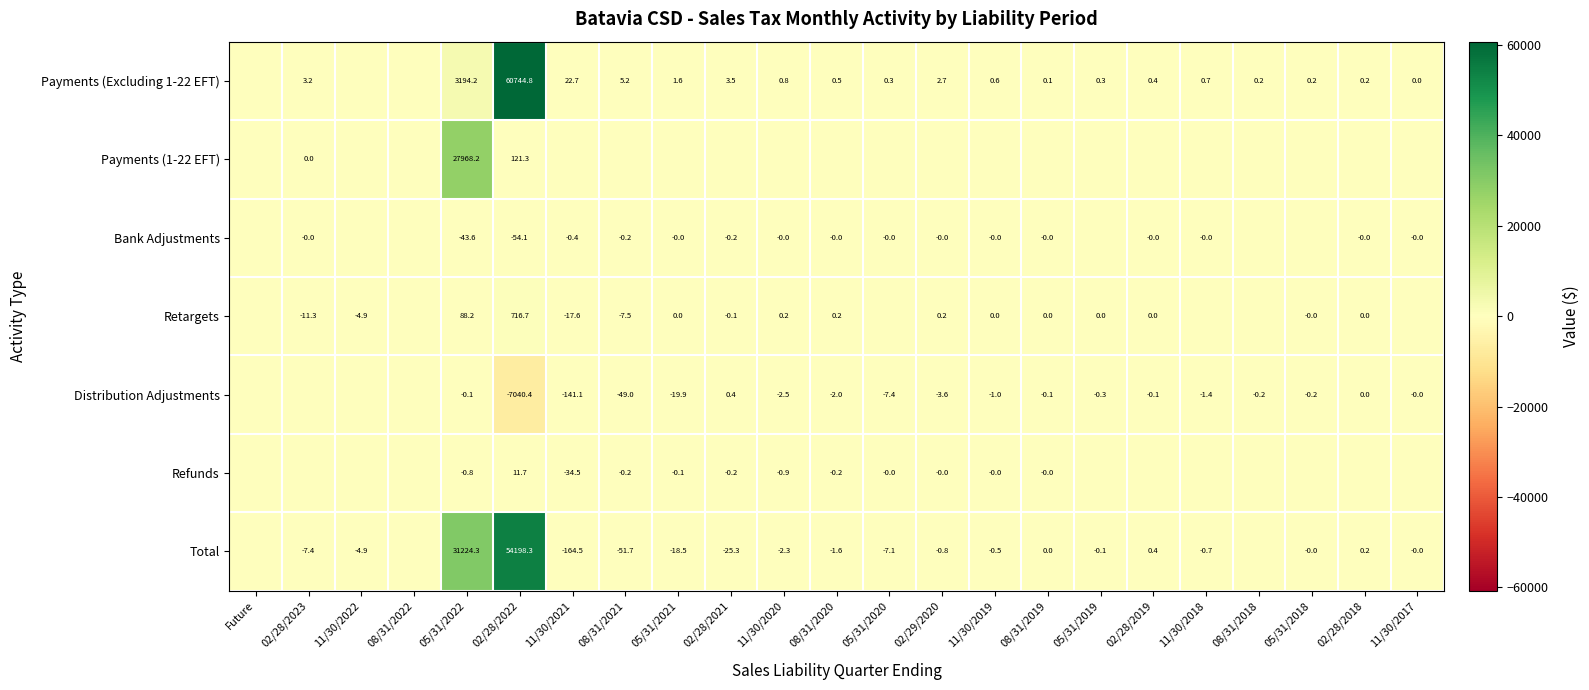

What is the difference between the maximum and minimum values in the Payments (Excluding 1-22 EFT) series?

60744.8